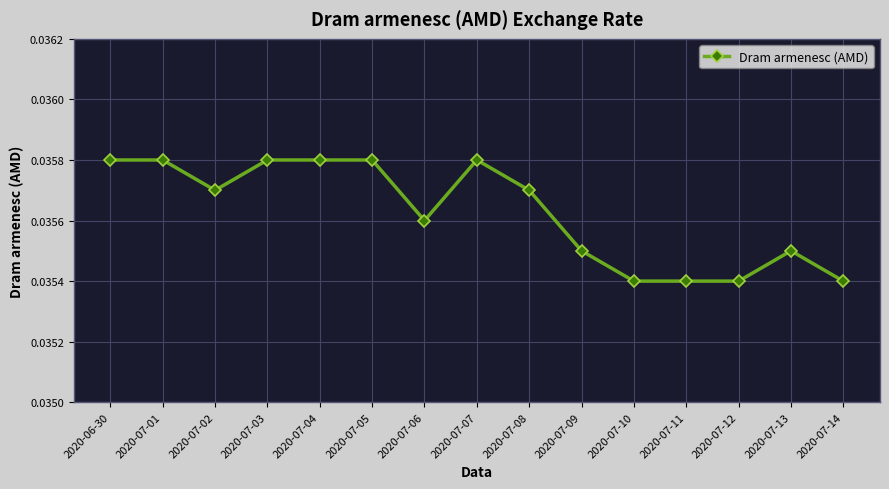

True or false: the data has more than 1 interior local peaks.

True